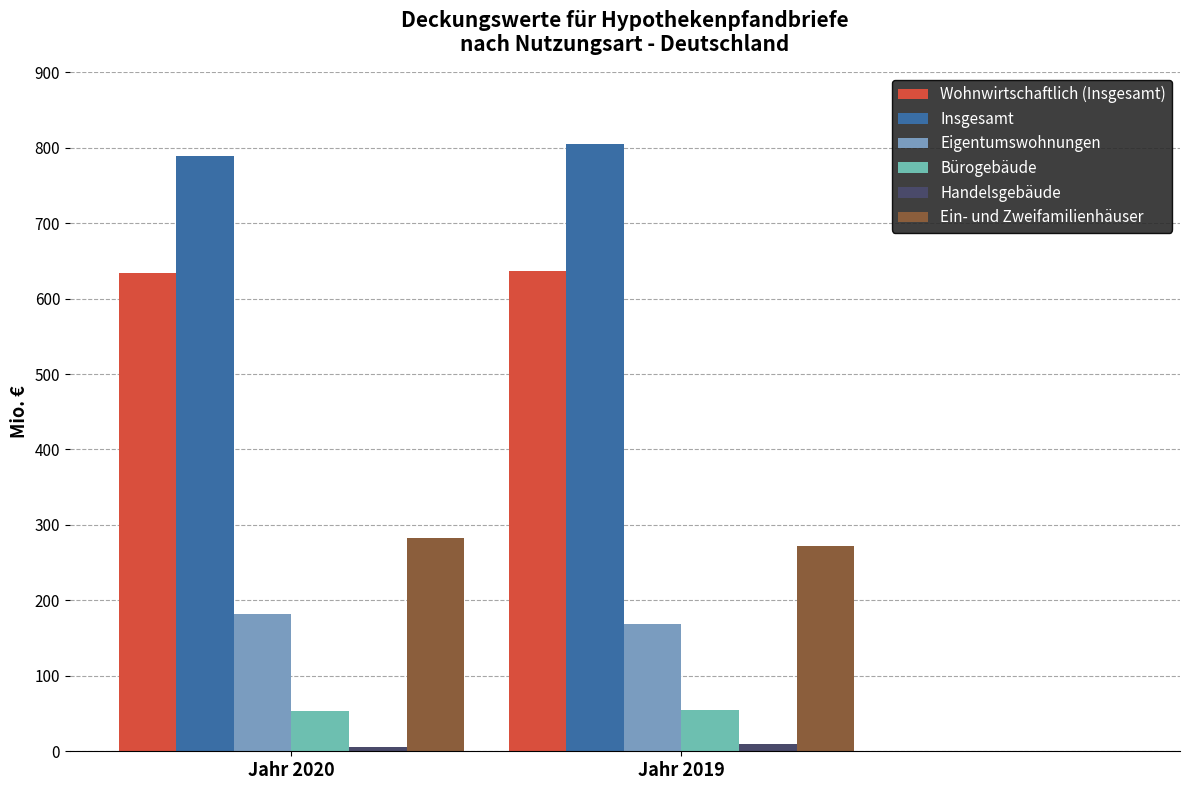

Is it true that Eigentumswohnungen equals 181.7 at Jahr 2020?

True